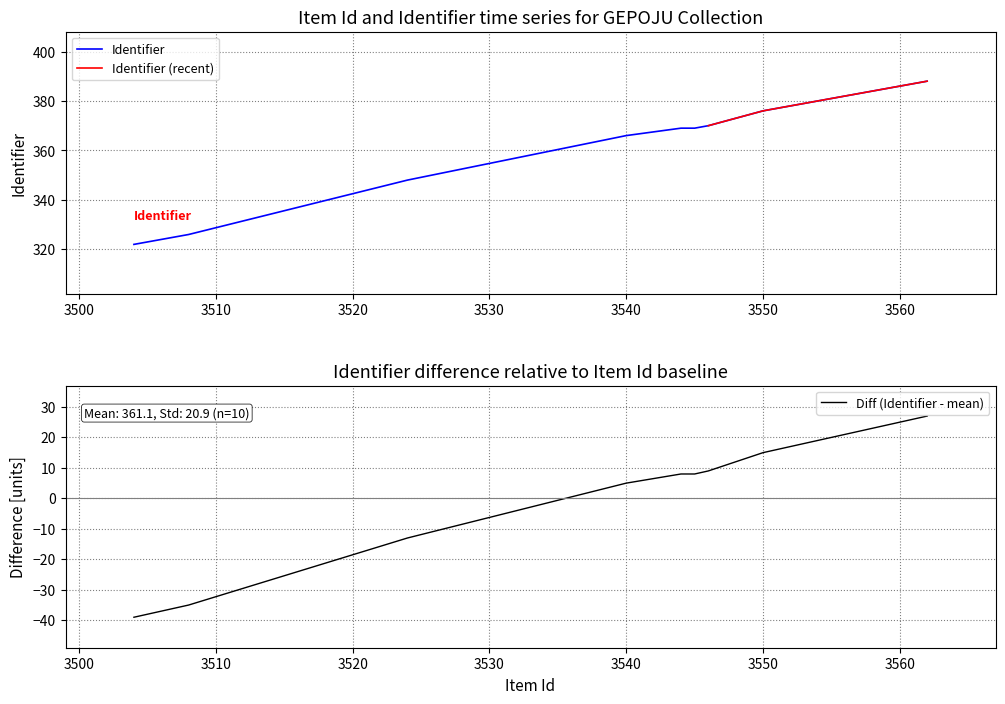

The Identifier series shows 115 at 3550. True or false?

False